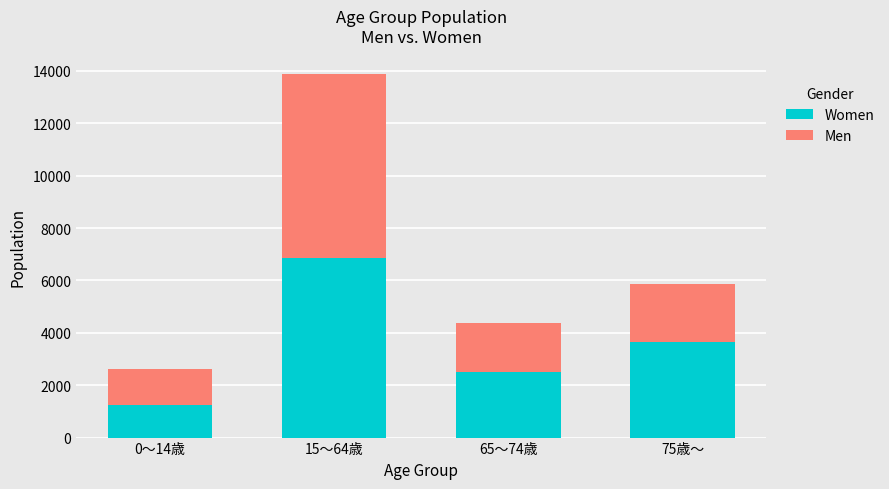

At which label does Women first exceed 3666?

15～64歳